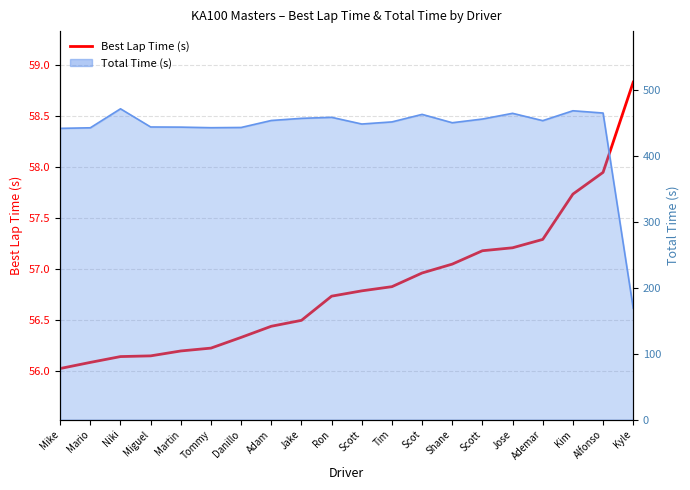

Which label corresponds to the largest value in the chart?

Kyle